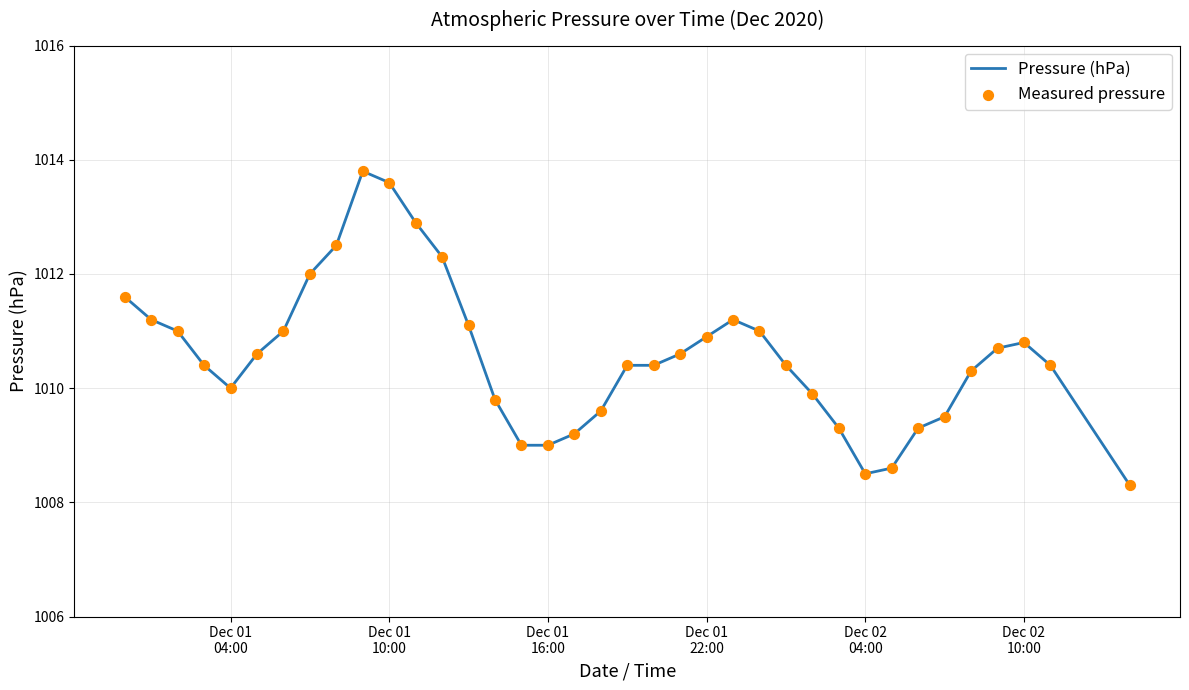

What is the minimum value shown in the chart?

1008.3